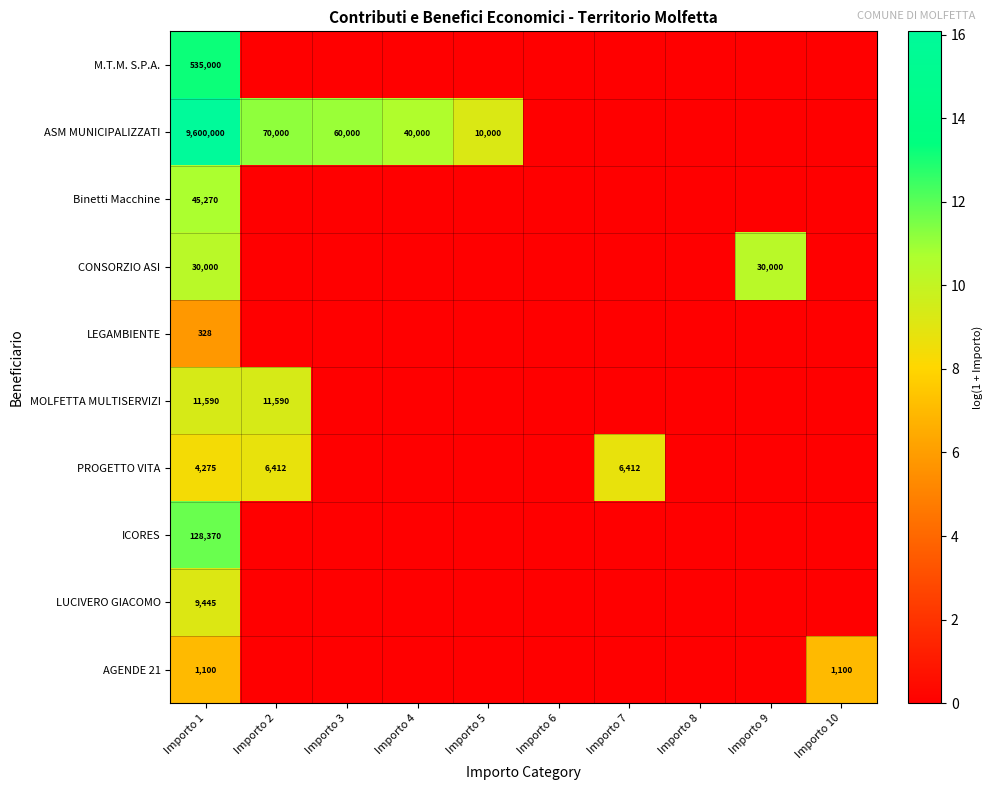

The PROGETTO VITA series shows 1253 at Importo 1. True or false?

False